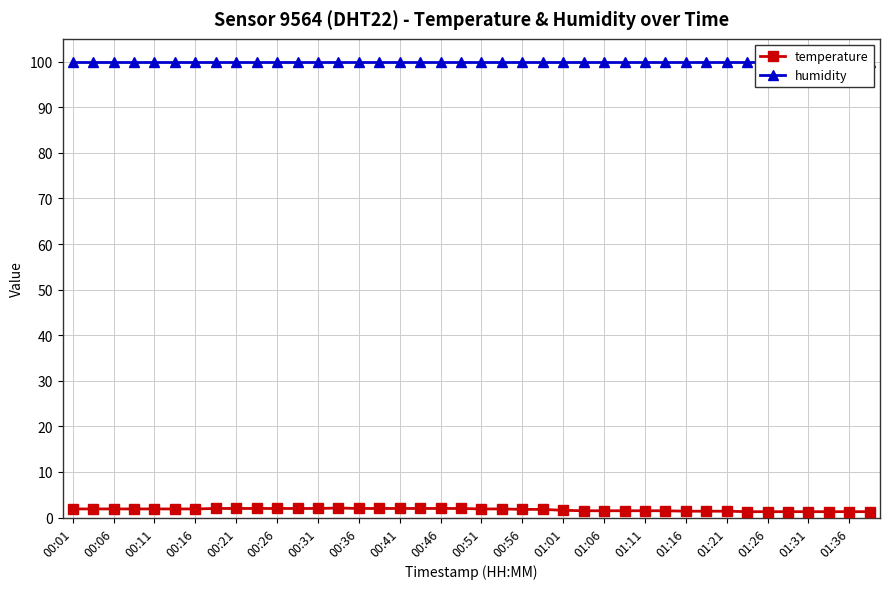

True or false: temperature has a value of 1.9 at 00:11.

True